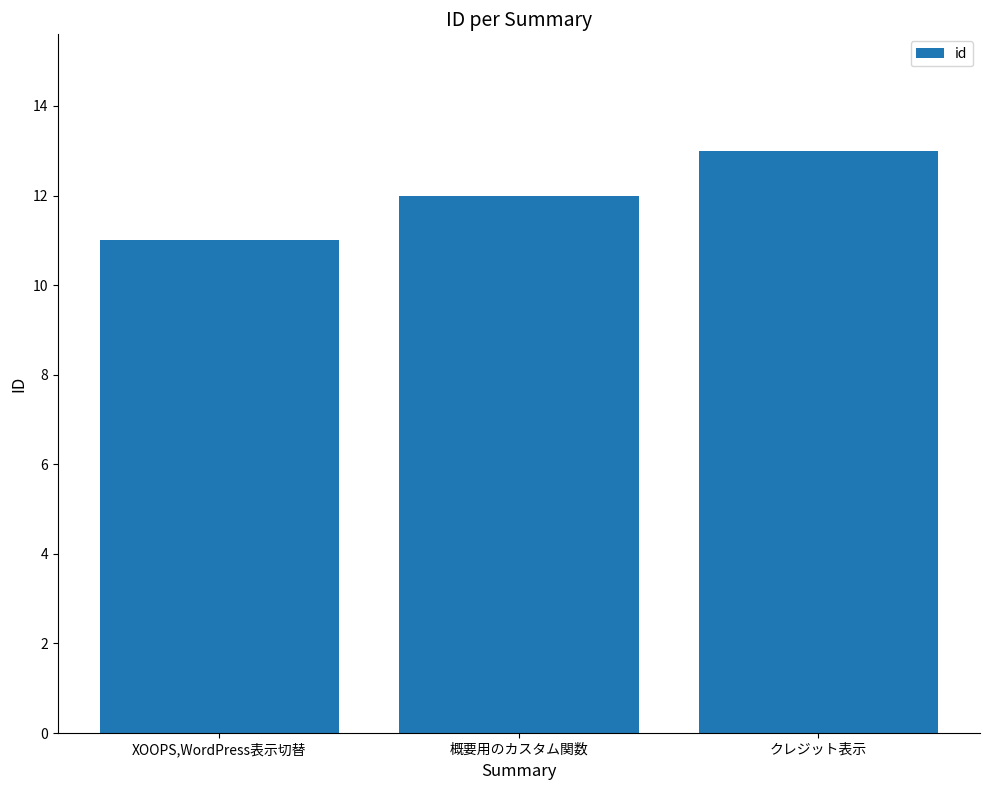

At which category does the chart reach its minimum across all series?

XOOPS,WordPress表示切替